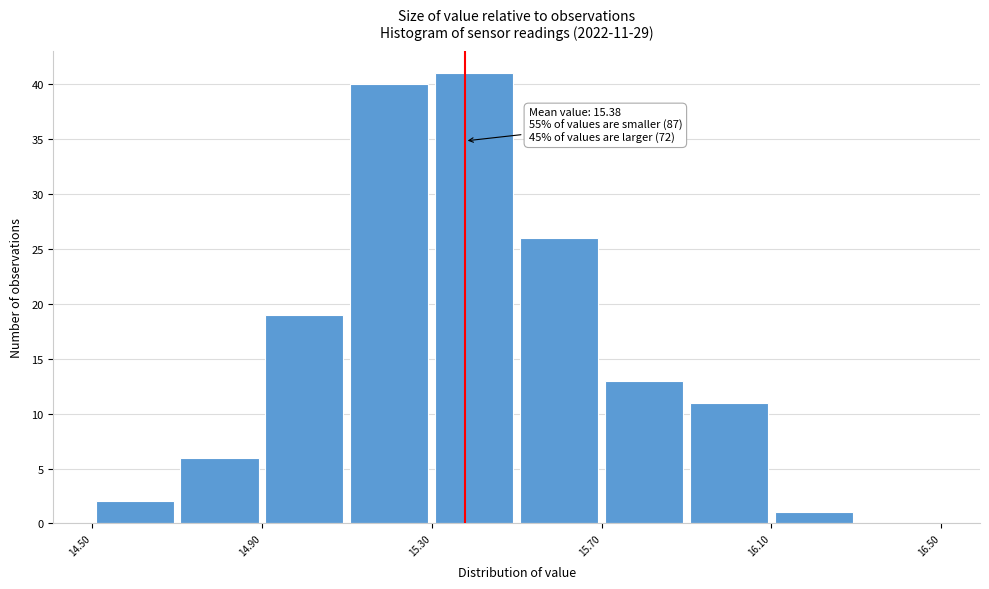

Over which range of the x-axis is the bar tallest?

15.3 to 15.5